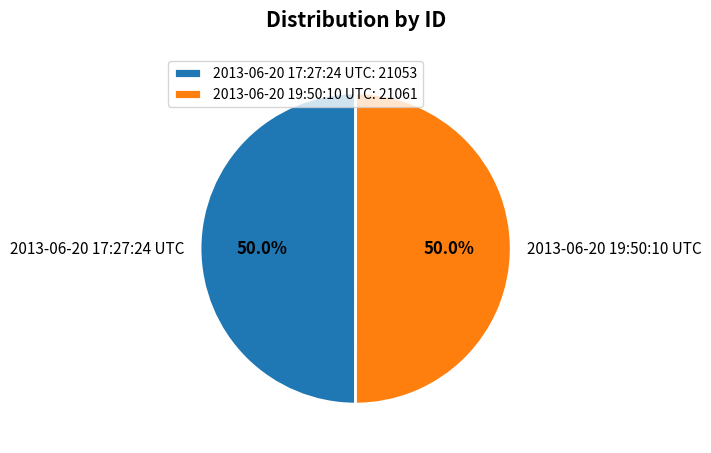

What percentage is NOT represented by 2013-06-20 17:27:24 UTC?

50.0%